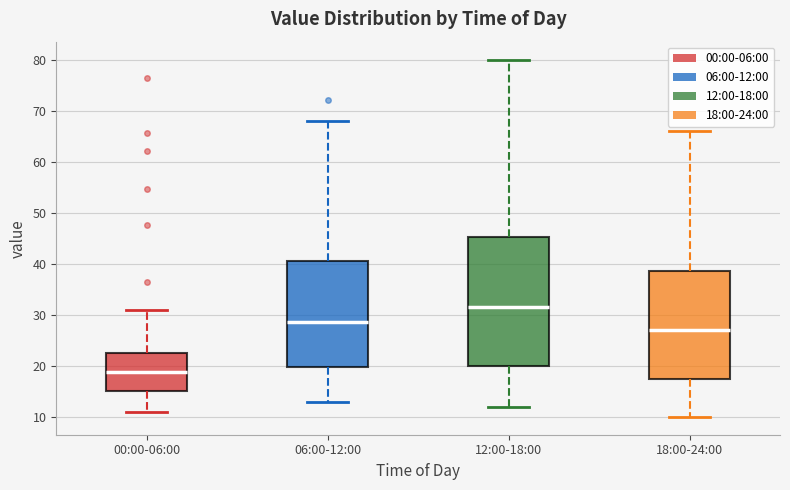

Which box has the highest median line?

12:00-18:00